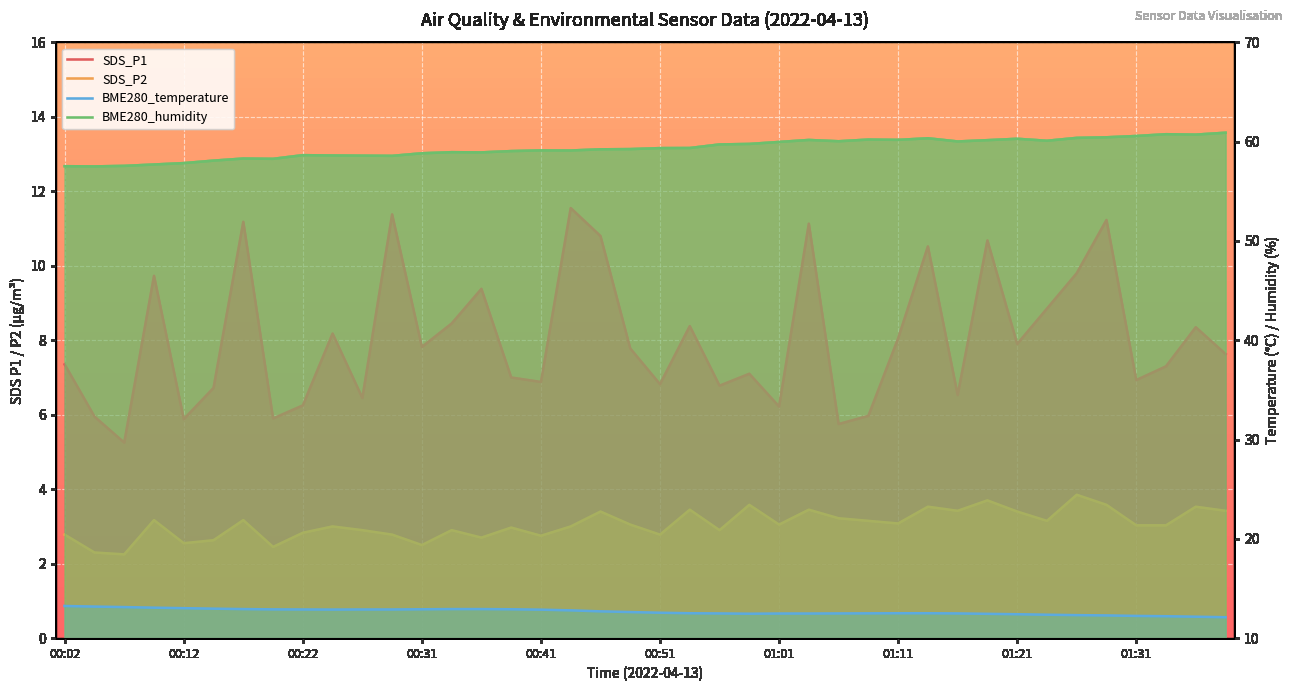

True or false: SDS_P2 has a value of 3.0 at 01:01.

True